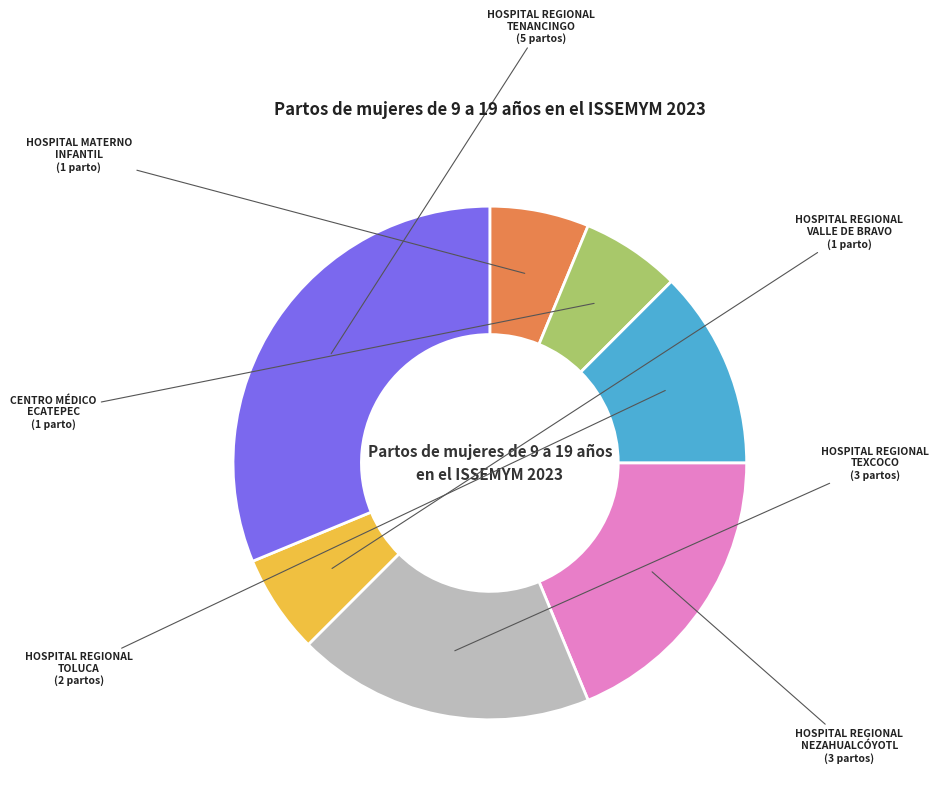

Is there any slice that represents more than half of the pie?

No